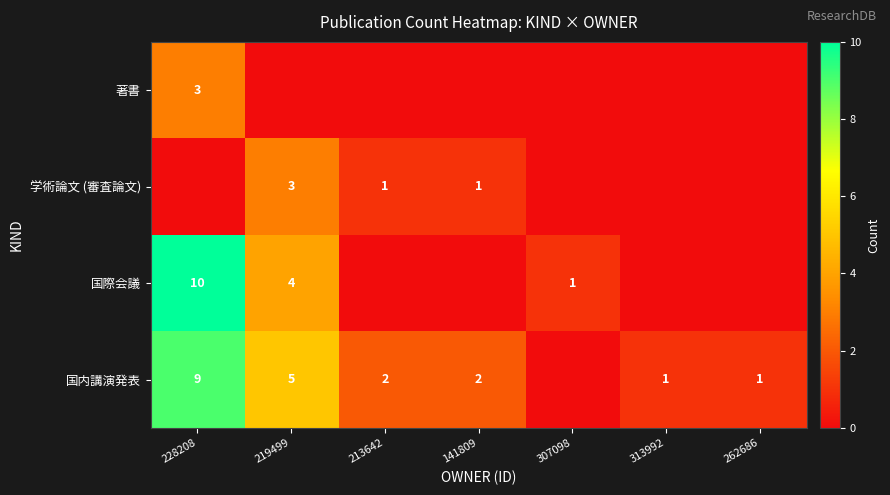

Is it true that 国際会議 equals 1 at 219499?

False